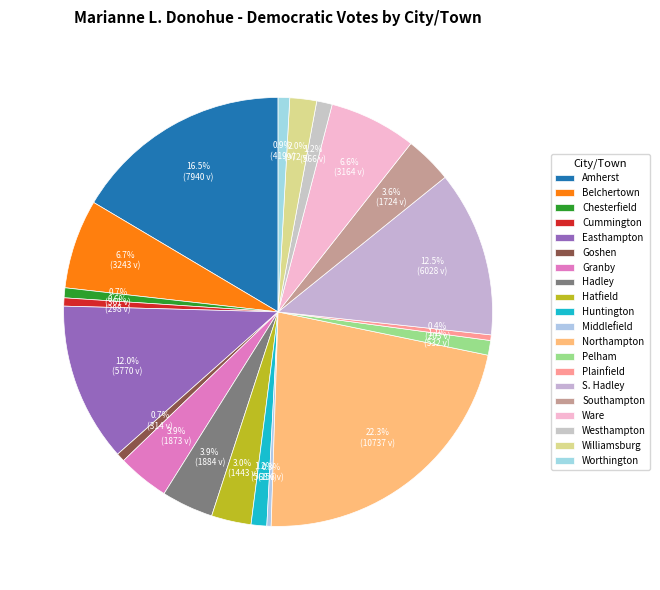

Rank the categories by value from lowest to highest.

Middlefield, Plainfield, Cummington, Goshen, Chesterfield, Worthington, Pelham, Westhampton, Huntington, Williamsburg, Hatfield, Southampton, Granby, Hadley, Ware, Belchertown, Easthampton, S. Hadley, Amherst, Northampton